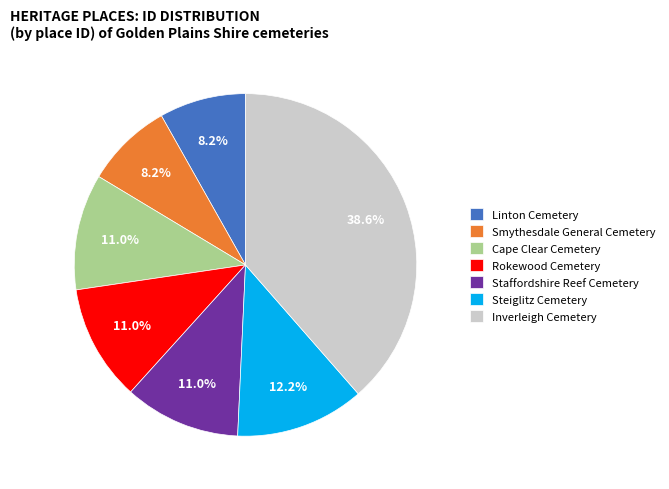

Does Smythesdale General Cemetery account for over 50% of the chart?

No